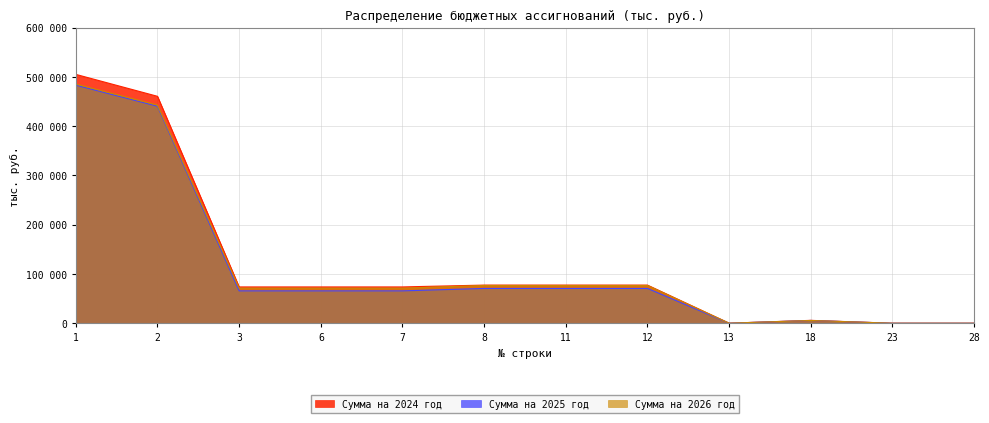

At which category does Сумма на 2026 год reach its first local valley?

13